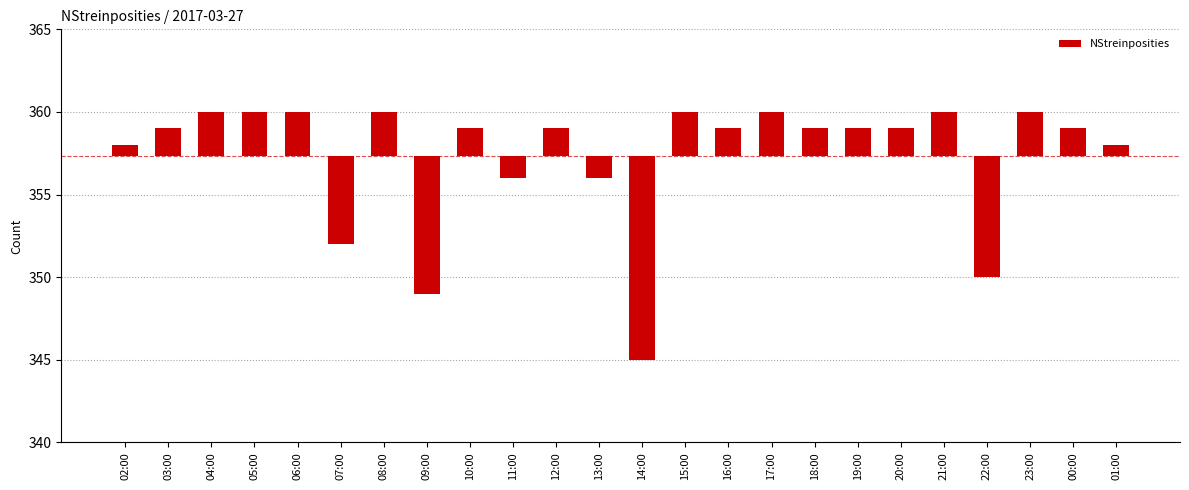

What is the change in value from 11:00 to 12:00?

+3.0